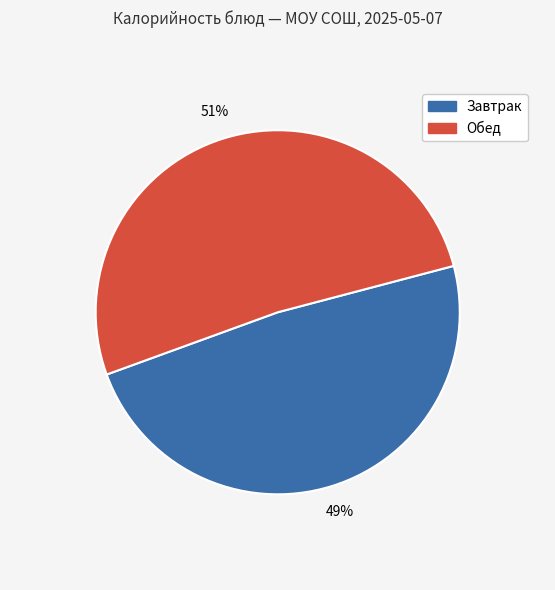

Rank the categories by value from lowest to highest.

Завтрак, Обед